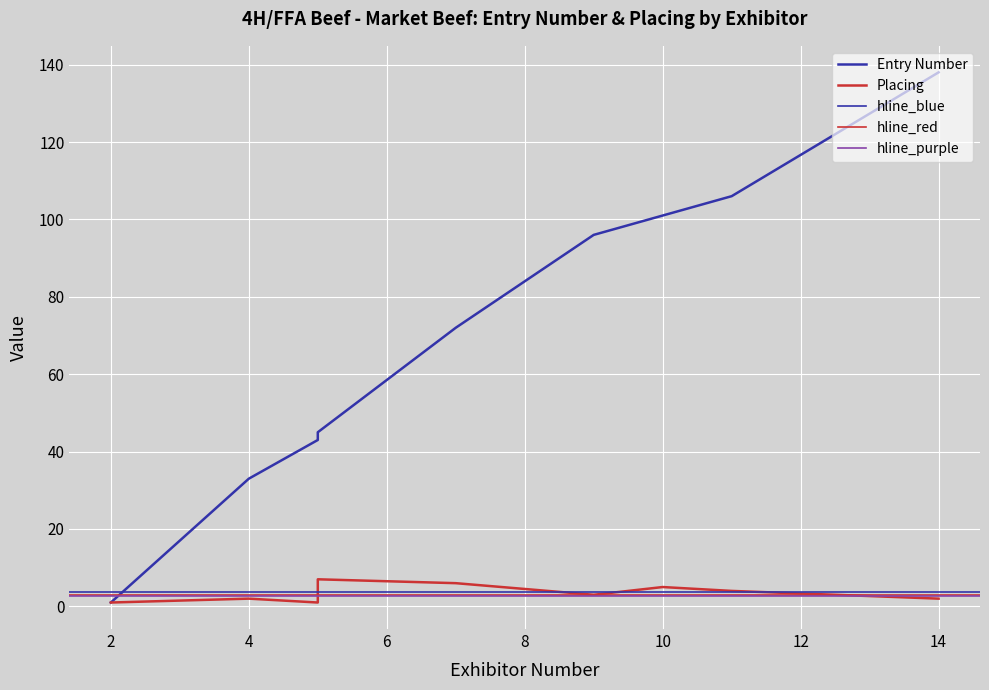

What is the minimum value shown in the chart?

1